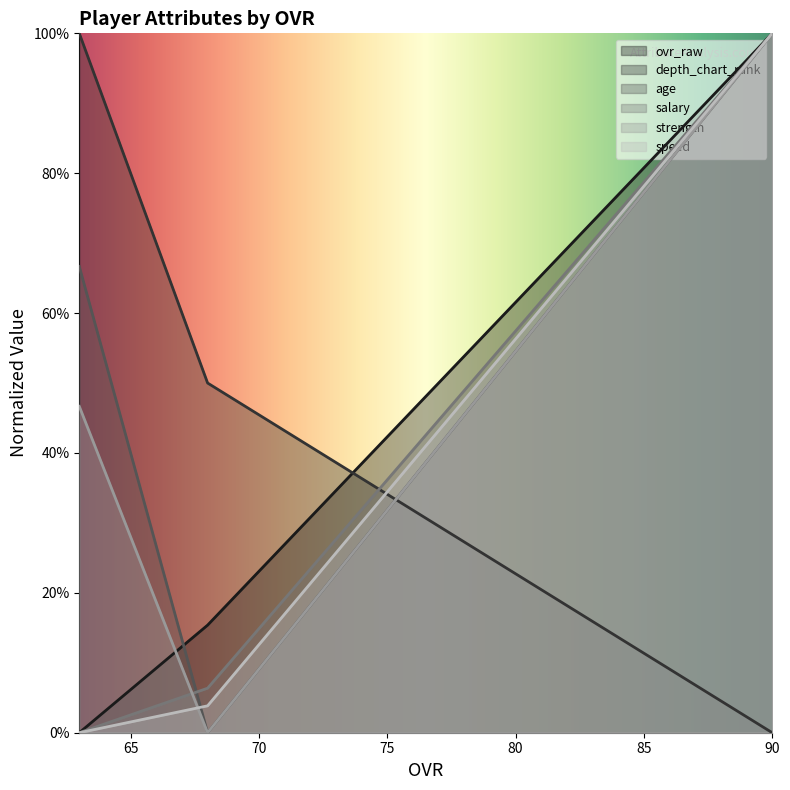

True or false: strength has a value of 58.2 at 68.

False